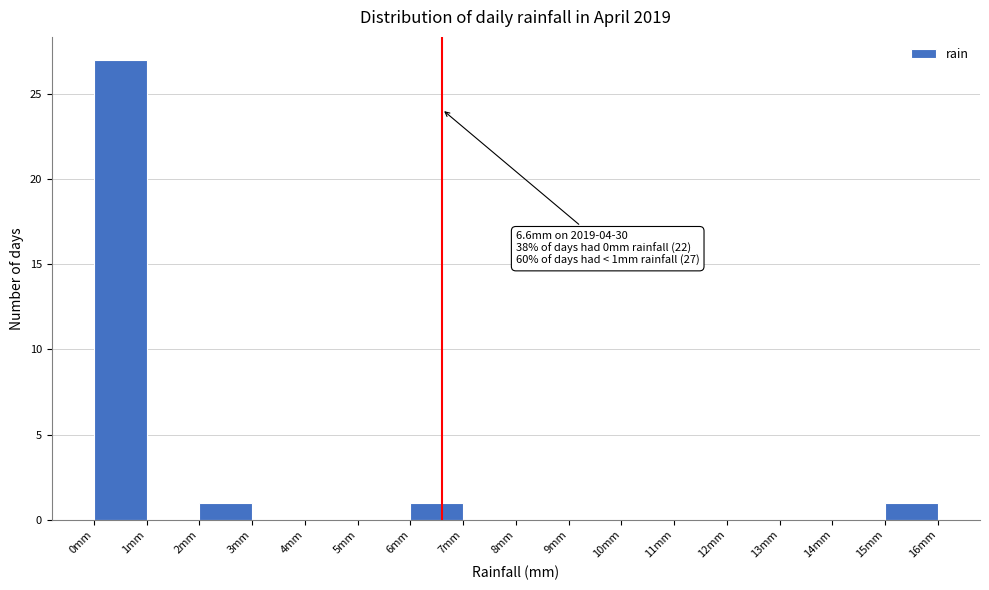

Which range on the x-axis has the tallest bar?

0 to 1